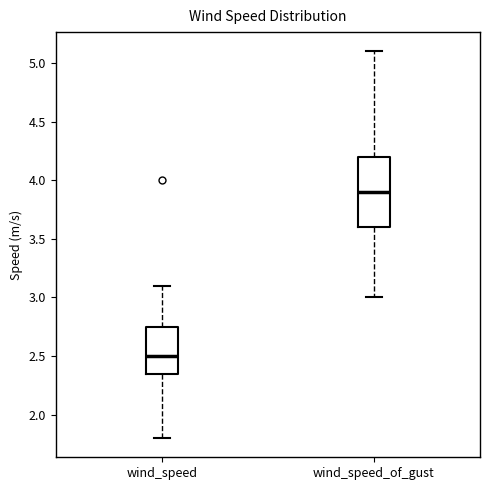

Comparing the boxes themselves (not the whiskers), which one is the tallest?

wind_speed_of_gust